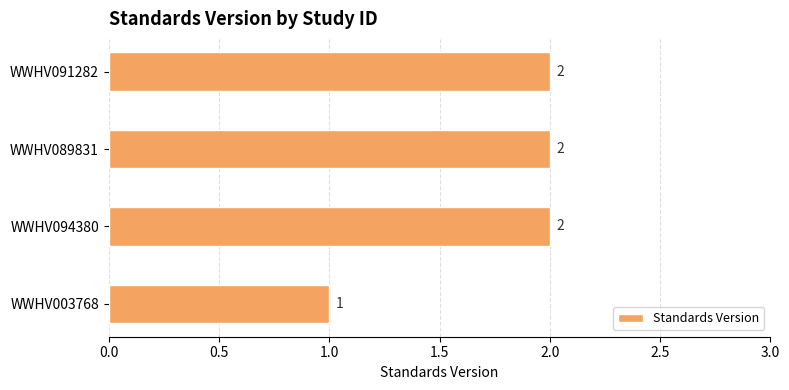

Are the bars horizontal?

Yes